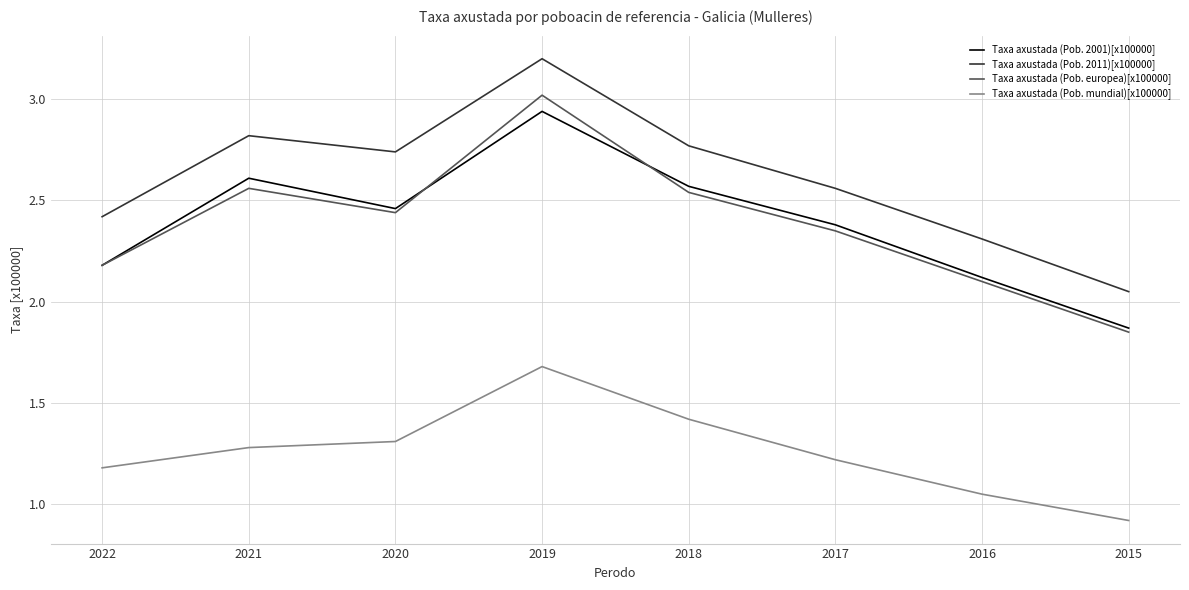

How many values in the Taxa axustada (Pob. europea)[x100000] series exceed 2?

7